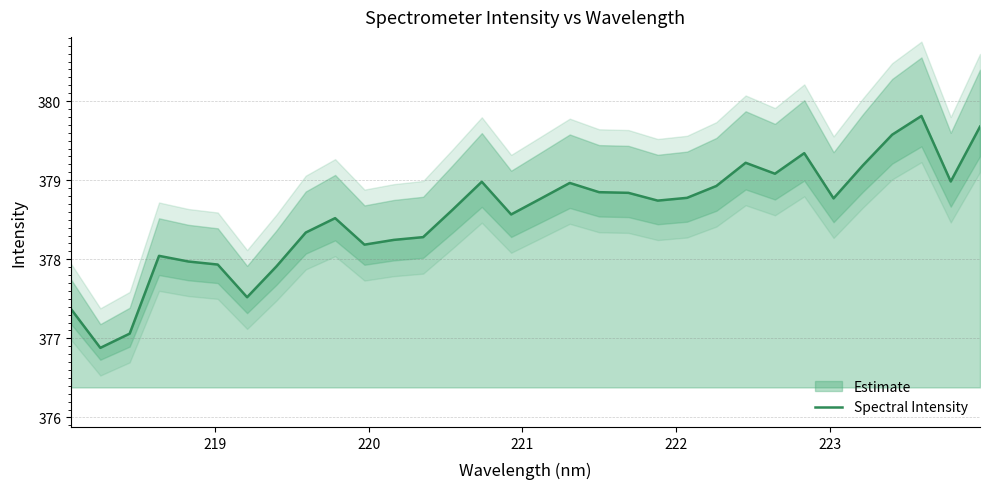

What is the highest value of the Spectral Intensity series?

379.8